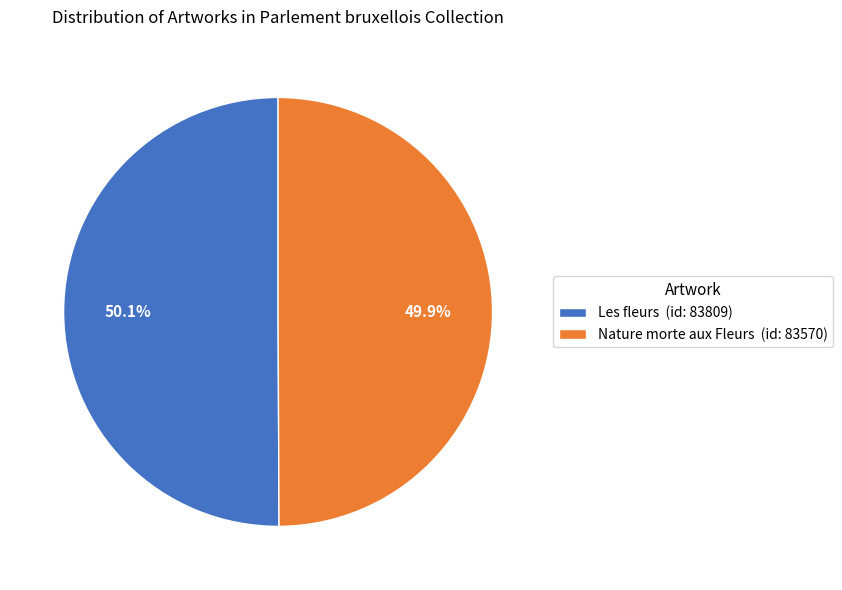

Is there a majority slice in this chart?

Yes